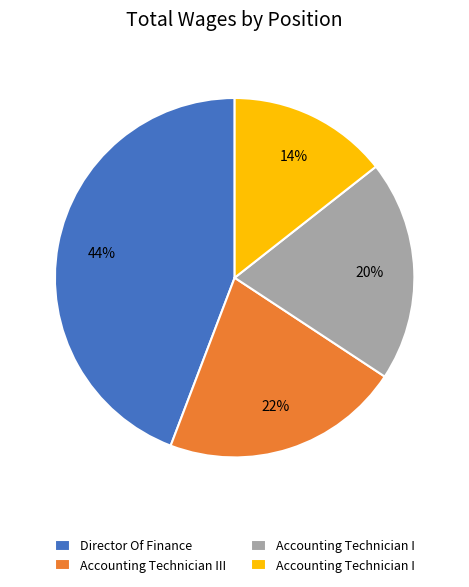

Is there any slice that represents more than half of the pie?

No